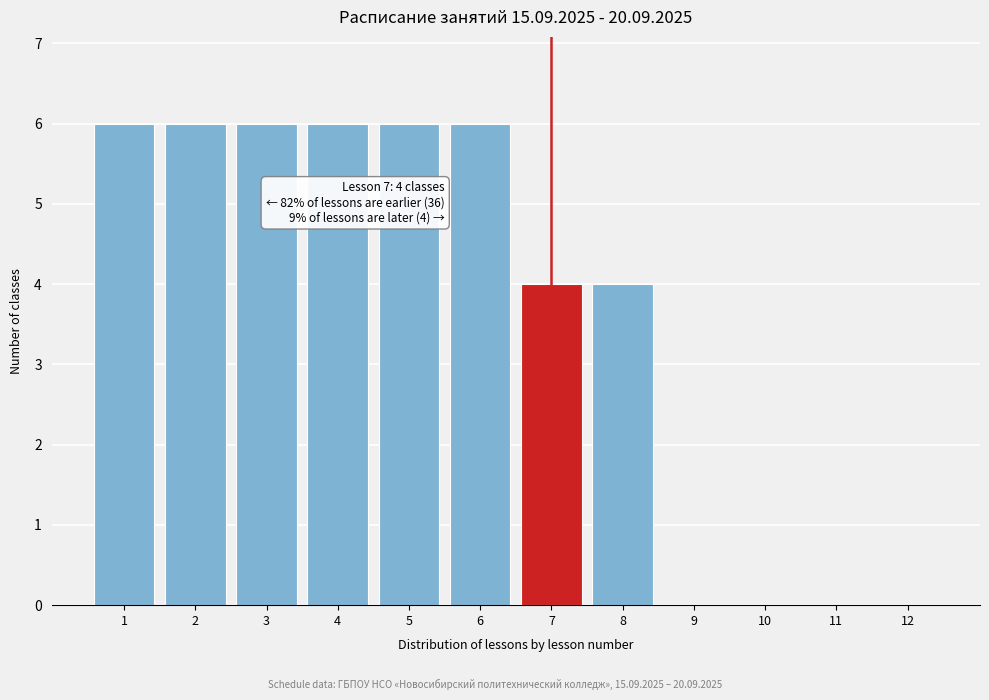

Reading left to right, extract all data points from this chart.

1=6	2=6	3=6	4=6	5=6	6=6	7=4	8=4	9=0	10=0	11=0	12=0